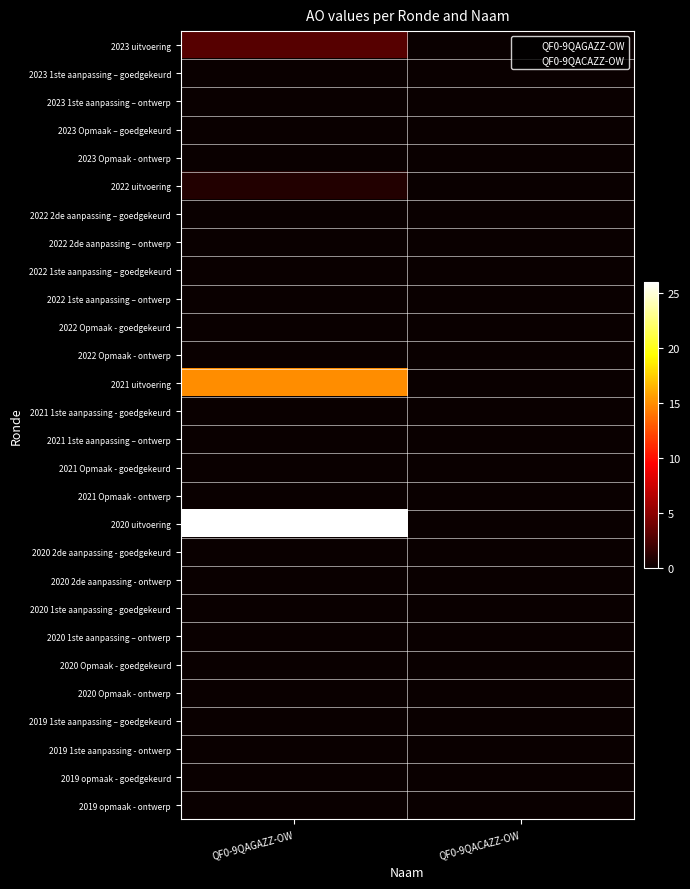

Rank the series at QF0-9QAGAZZ-OW from highest to lowest value.

2020 uitvoering, 2021 uitvoering, 2023 uitvoering, 2022 uitvoering, 2023 1ste aanpassing – goedgekeurd, 2023 1ste aanpassing – ontwerp, 2023 Opmaak – goedgekeurd, 2023 Opmaak - ontwerp, 2022 2de aanpassing – goedgekeurd, 2022 2de aanpassing – ontwerp, 2022 1ste aanpassing – goedgekeurd, 2022 1ste aanpassing – ontwerp, 2022 Opmaak - goedgekeurd, 2022 Opmaak - ontwerp, 2021 1ste aanpassing - goedgekeurd, 2021 1ste aanpassing – ontwerp, 2021 Opmaak - goedgekeurd, 2021 Opmaak - ontwerp, 2020 2de aanpassing - goedgekeurd, 2020 2de aanpassing - ontwerp, 2020 1ste aanpassing - goedgekeurd, 2020 1ste aanpassing – ontwerp, 2020 Opmaak - goedgekeurd, 2020 Opmaak - ontwerp, 2019 1ste aanpassing – goedgekeurd, 2019 1ste aanpassing - ontwerp, 2019 opmaak - goedgekeurd, 2019 opmaak - ontwerp